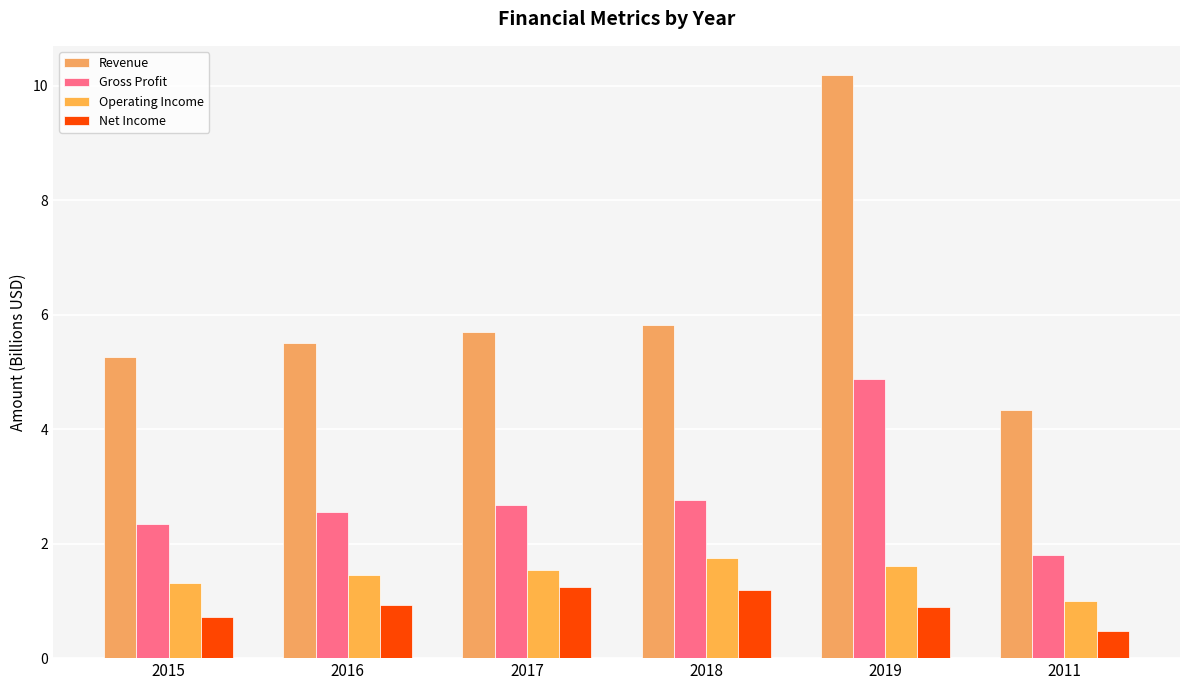

The Revenue series shows 1.6 at 2015. True or false?

False